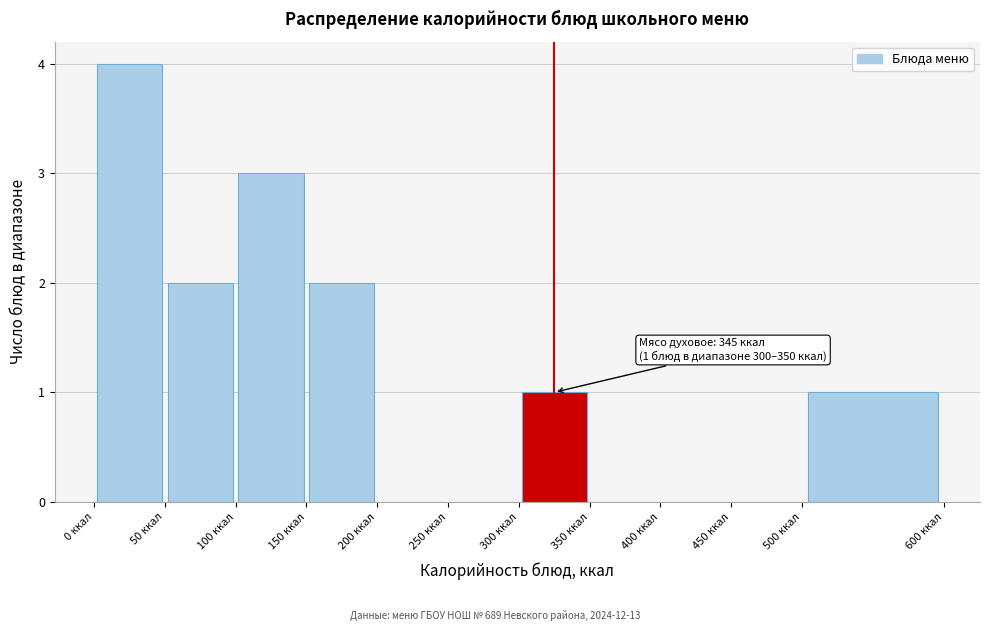

Which range on the x-axis has the tallest bar?

0 to 50